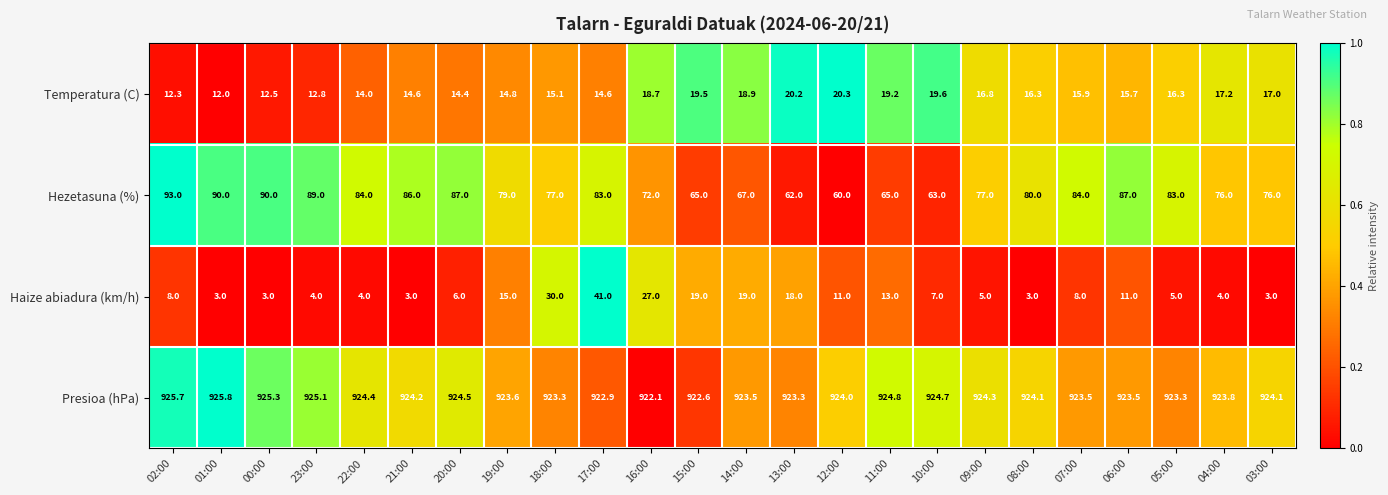

At how many categories does at least one series exceed 886?

24